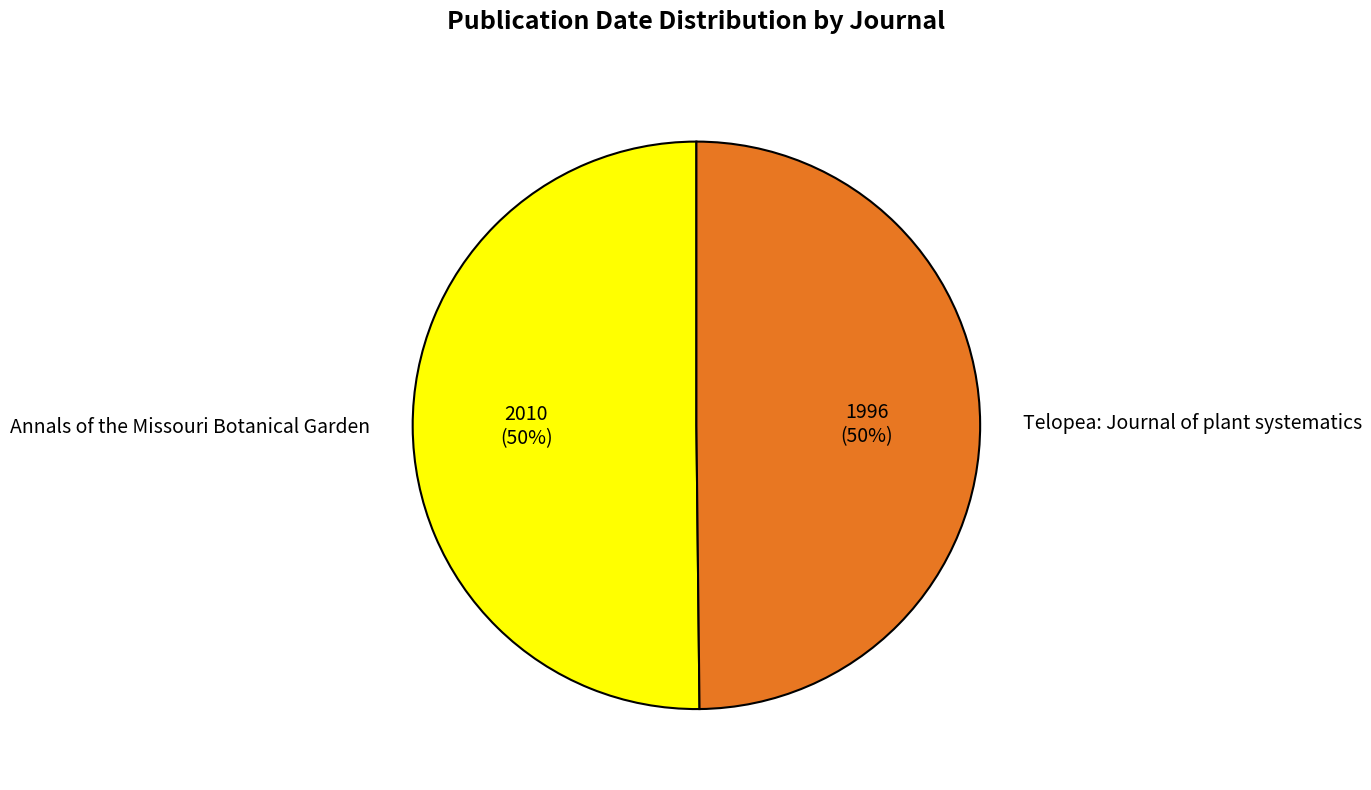

To the nearest percent, what is the average slice percentage?

50%